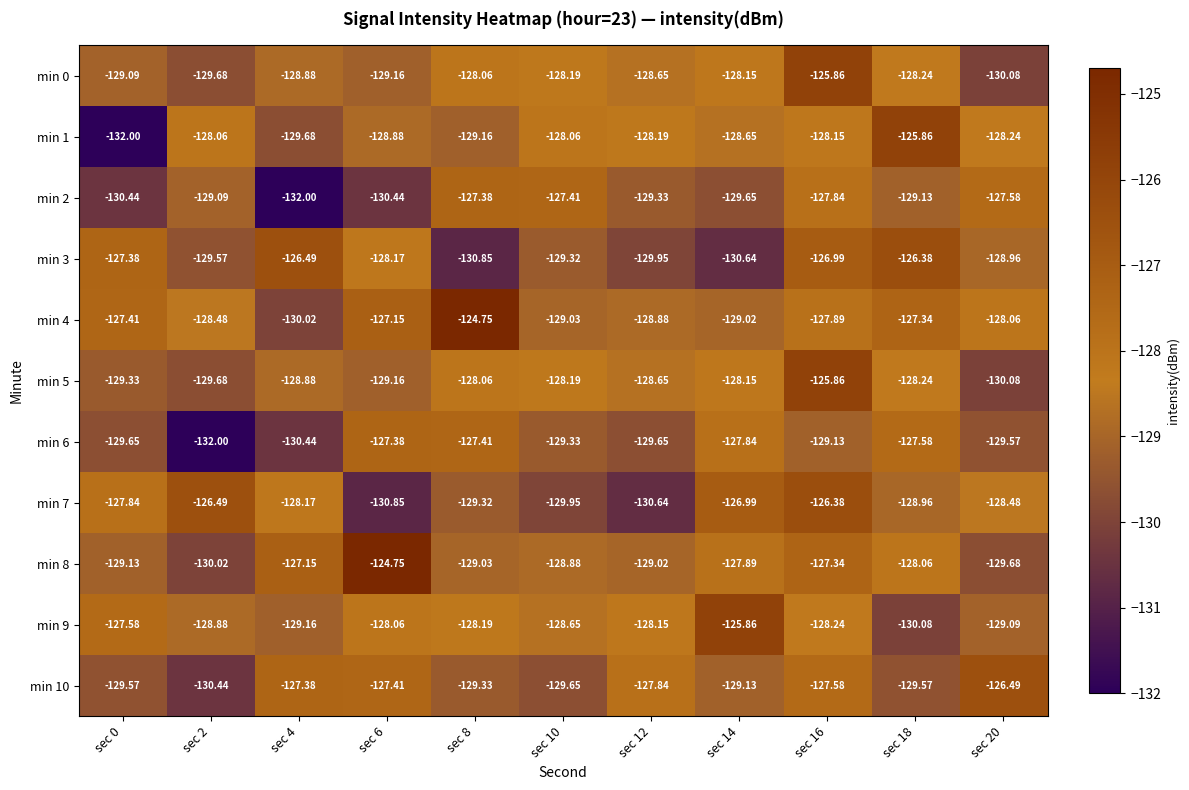

Is the value of min 2 at sec 14 greater than the value of min 7 at sec 4?

No